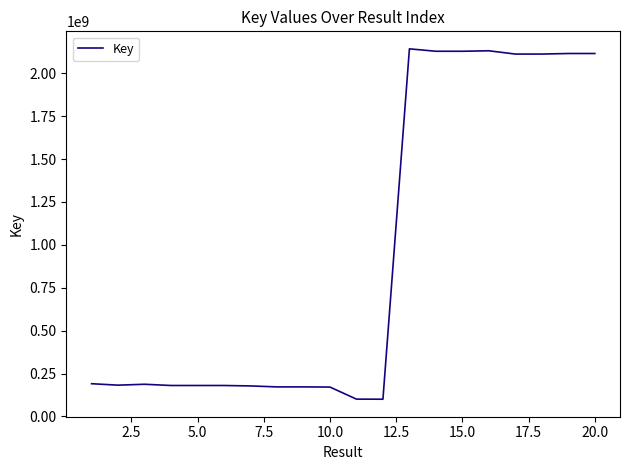

True or false: the data has more than 1 interior local peaks.

True